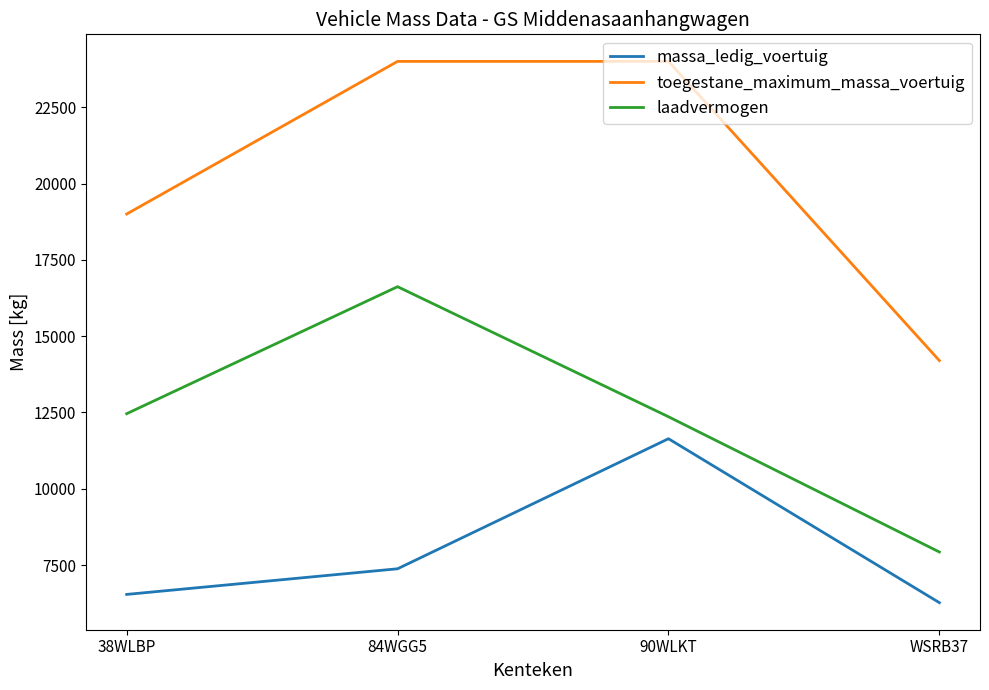

True or false: laadvermogen has more than 1 points higher than both neighbors.

False